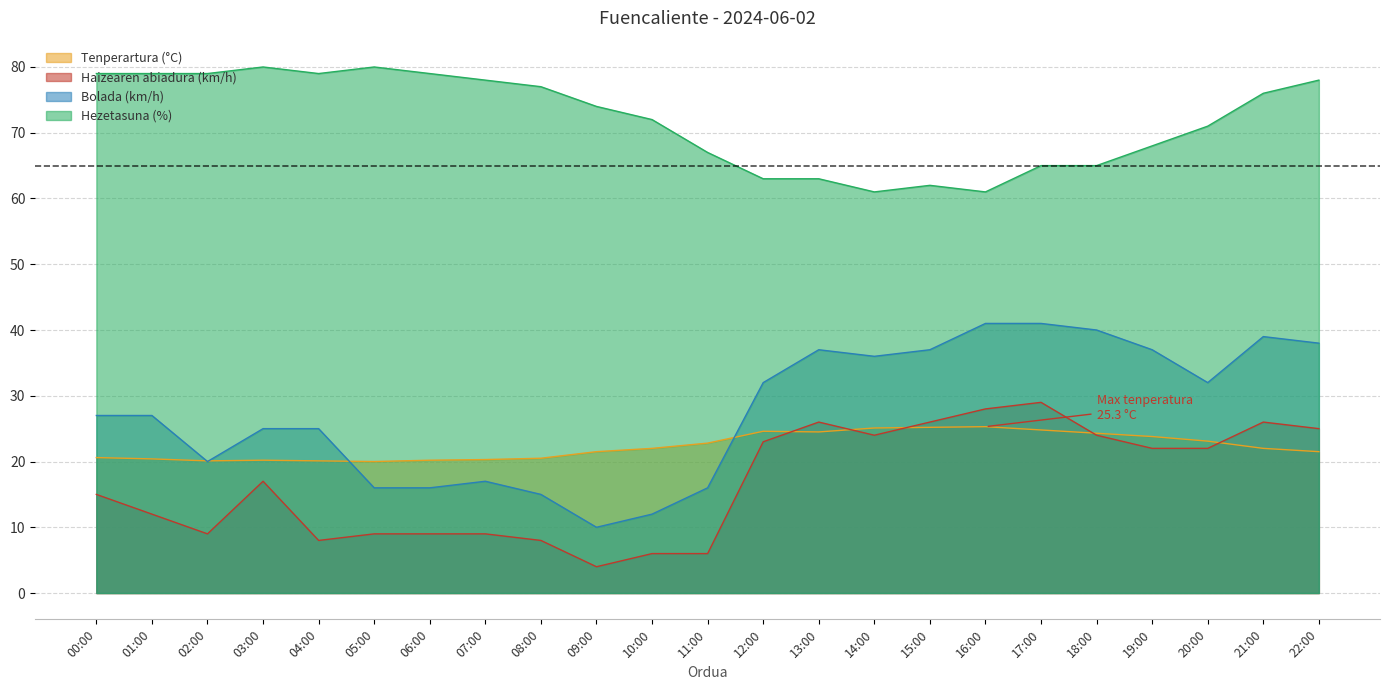

The value of Haizearen abiadura (km/h) at 06:00 is 9.0. True or false?

True